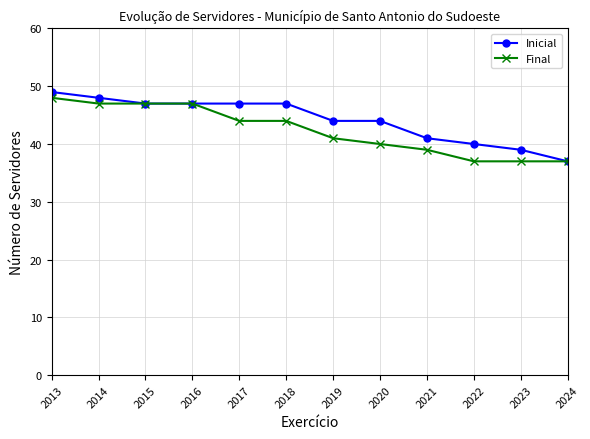

The value of Inicial at 2017 is 47. True or false?

True